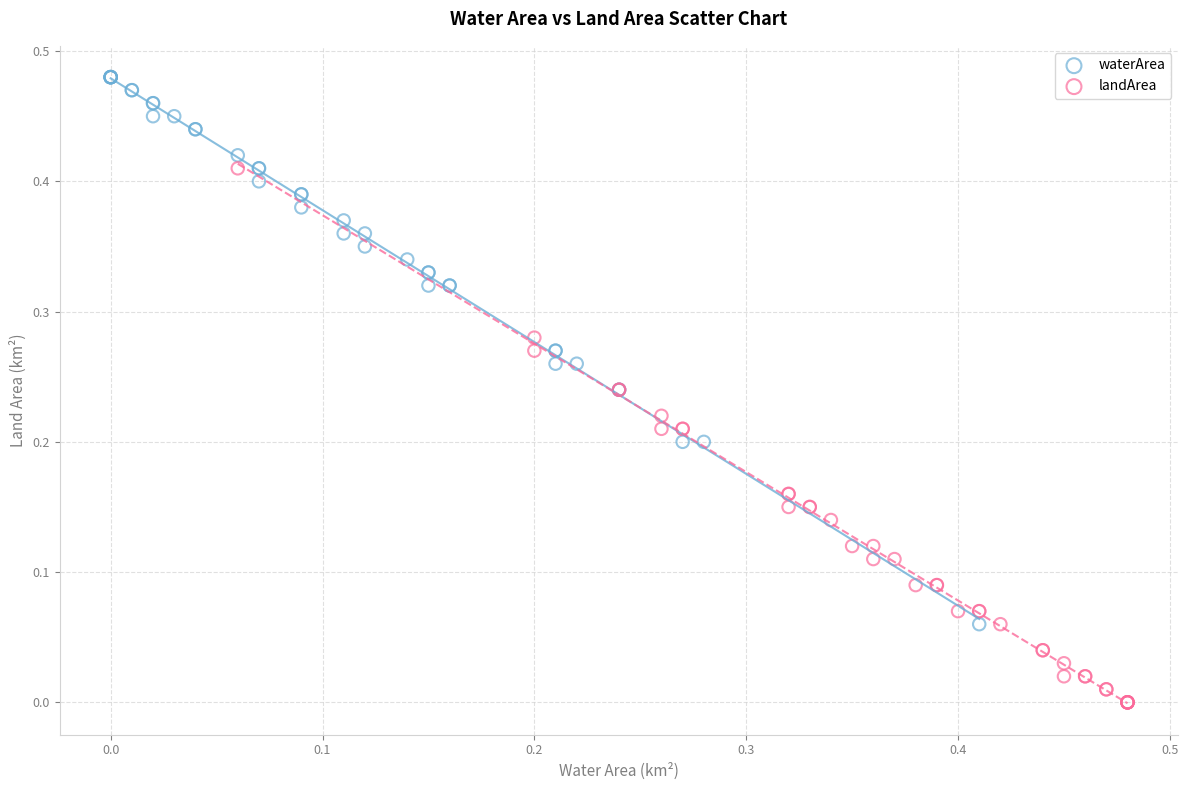

Which series contains the lowest Y value?

landArea